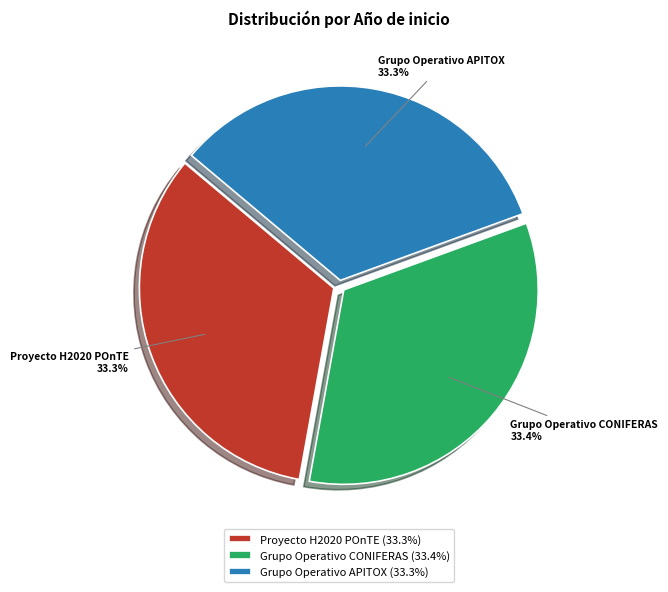

Does Grupo Operativo CONIFERAS represent more than half of the total?

No